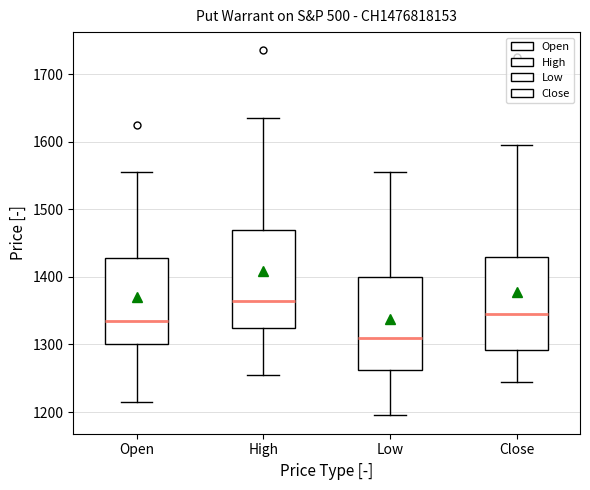

Reading left to right, read every box against the y-axis: the position of its median line, the range the box covers, and the ends of its whiskers. The values are not printed on the chart, so give them approximately, as read against the axis.

Open: median 1340, box 1300 to 1430, whiskers 1220 to 1560
High: median 1370, box 1330 to 1470, whiskers 1260 to 1640
Low: median 1310, box 1260 to 1400, whiskers 1200 to 1560
Close: median 1350, box 1290 to 1430, whiskers 1250 to 1600